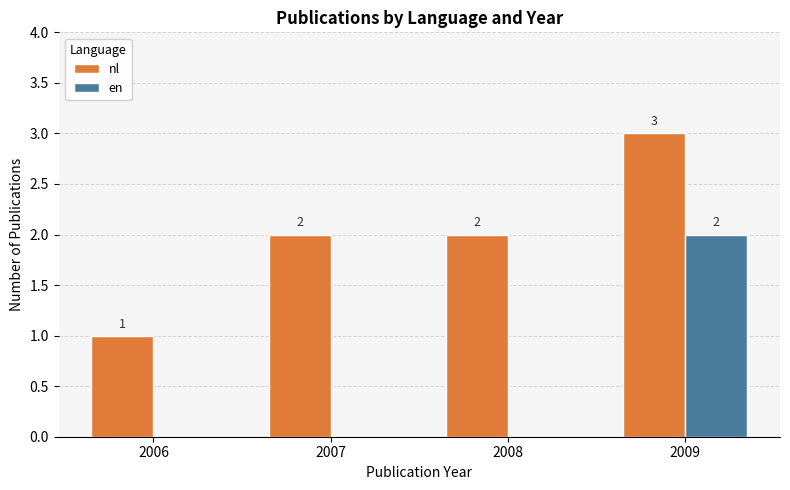

At which category is the sum across all series the highest?

2009